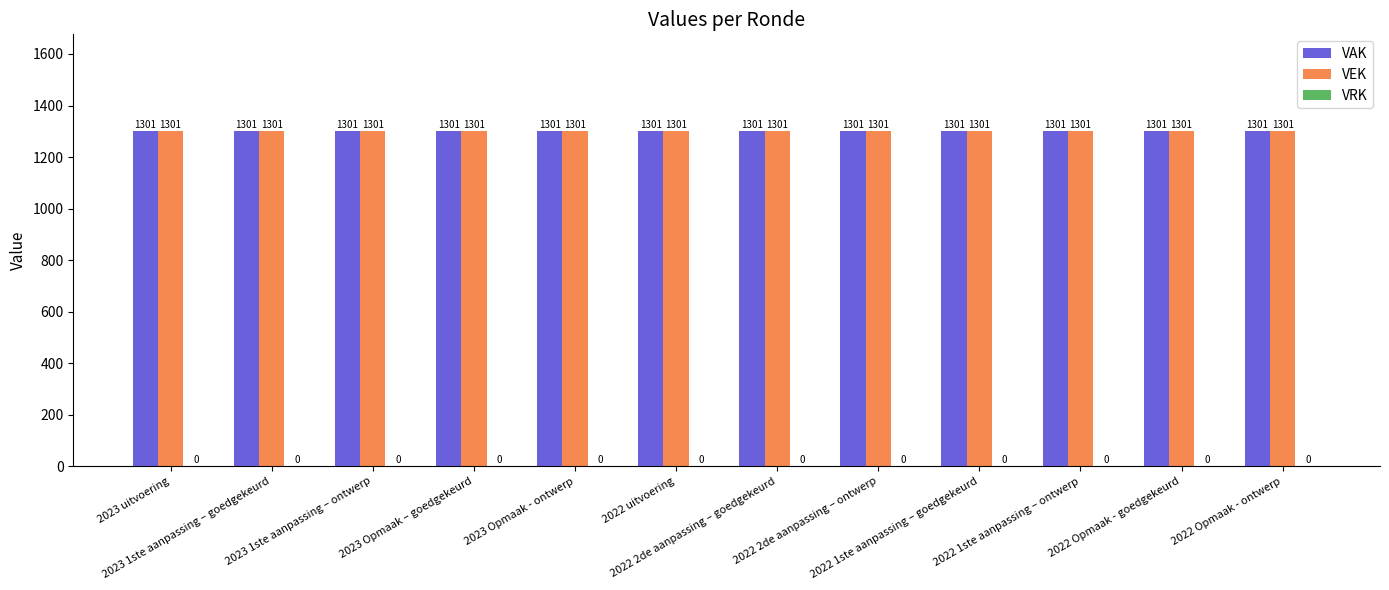

At which category is the sum across all series the highest?

2023 uitvoering